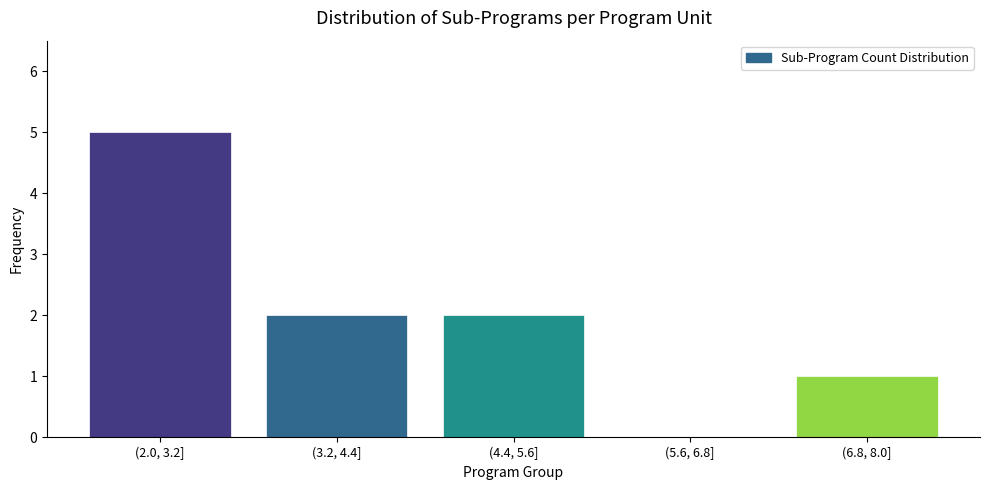

Reading right to left, extract all data points from this chart.

(6.8, 8.0]=1	(5.6, 6.8]=0	(4.4, 5.6]=2	(3.2, 4.4]=2	(2.0, 3.2]=5